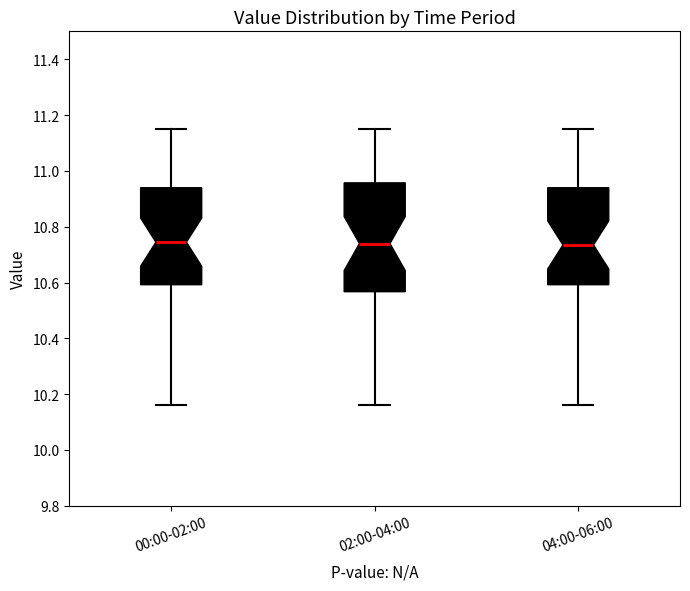

Reading left to right, transcribe this box plot: for each box, give where its median line is, the range the box spans, and where its two whiskers end, as read against the y-axis. The values are not printed on the chart, so give them approximately, as read against the axis.

00:00-02:00: median 10.74, box 10.60 to 10.94, whiskers 10.16 to 11.16
02:00-04:00: median 10.74, box 10.56 to 10.96, whiskers 10.16 to 11.16
04:00-06:00: median 10.74, box 10.60 to 10.94, whiskers 10.16 to 11.16